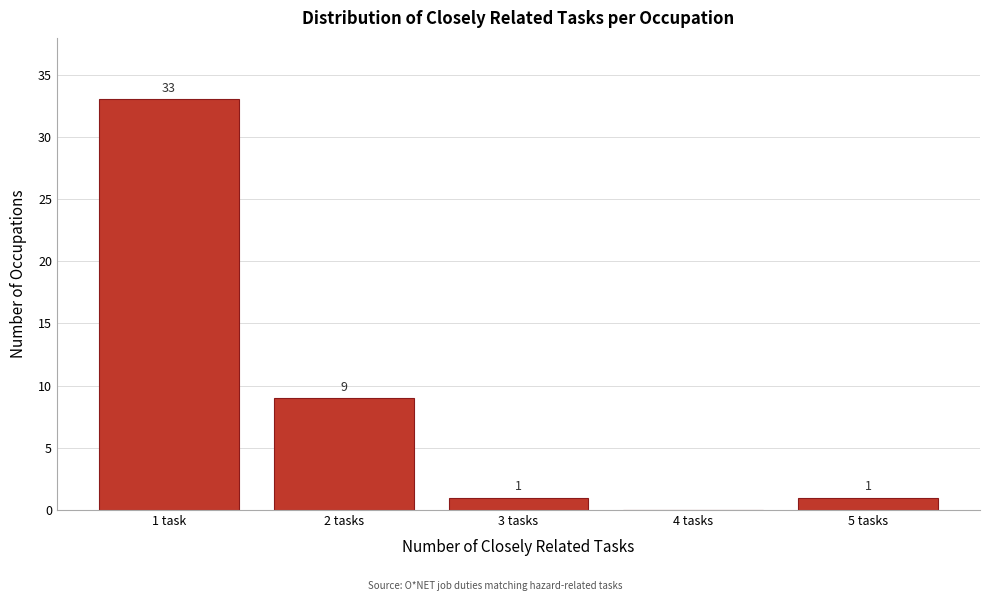

Reading left to right, extract all data points from this chart.

1 task=33	2 tasks=9	3 tasks=1	4 tasks=0	5 tasks=1